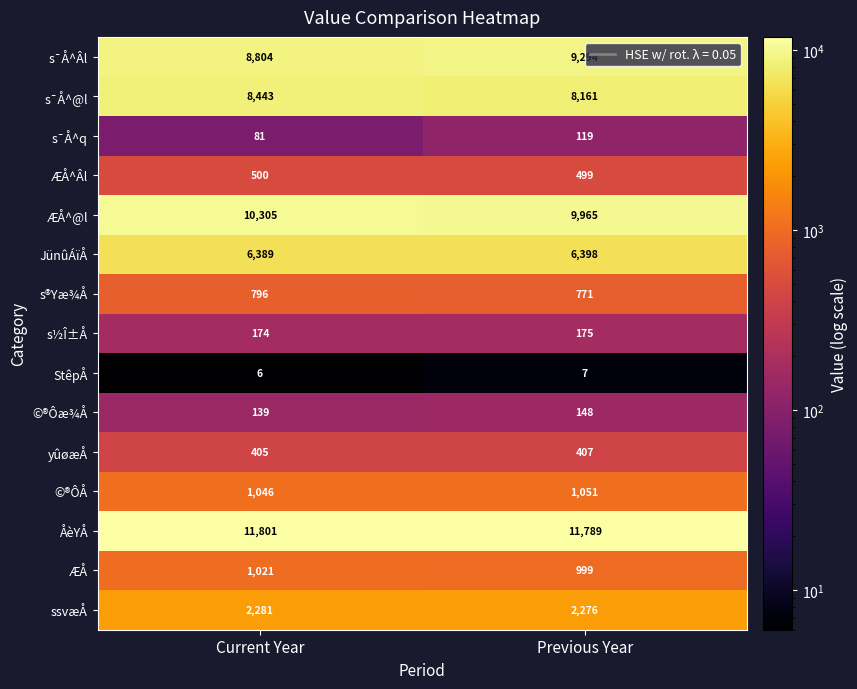

Is the value of yûøæÅ at Previous Year greater than the value of ÆÅ^@l at Previous Year?

No